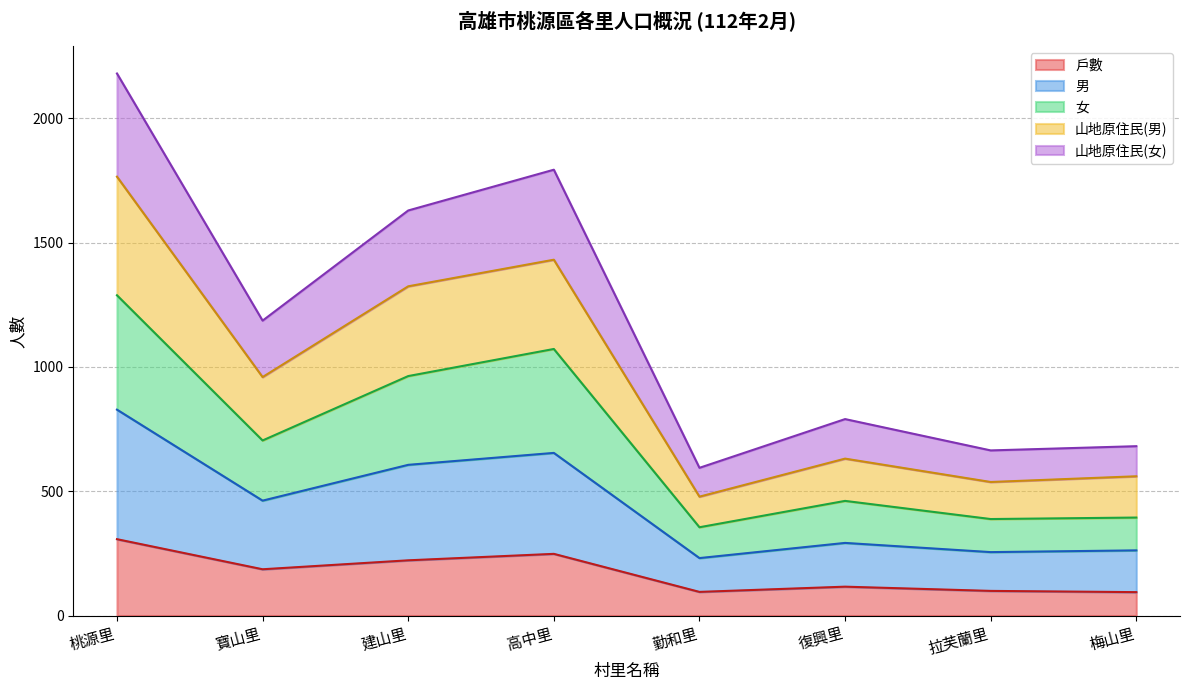

True or false: 山地原住民(女) and 女 cross at least once.

False